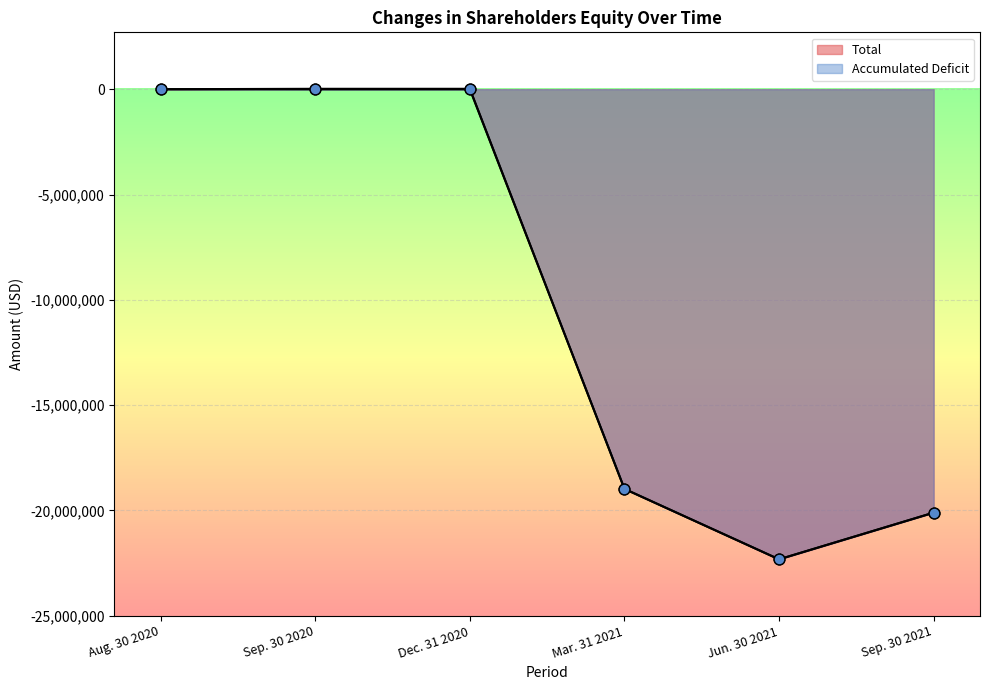

Which series reaches the minimum Y coordinate?

Accumulated Deficit